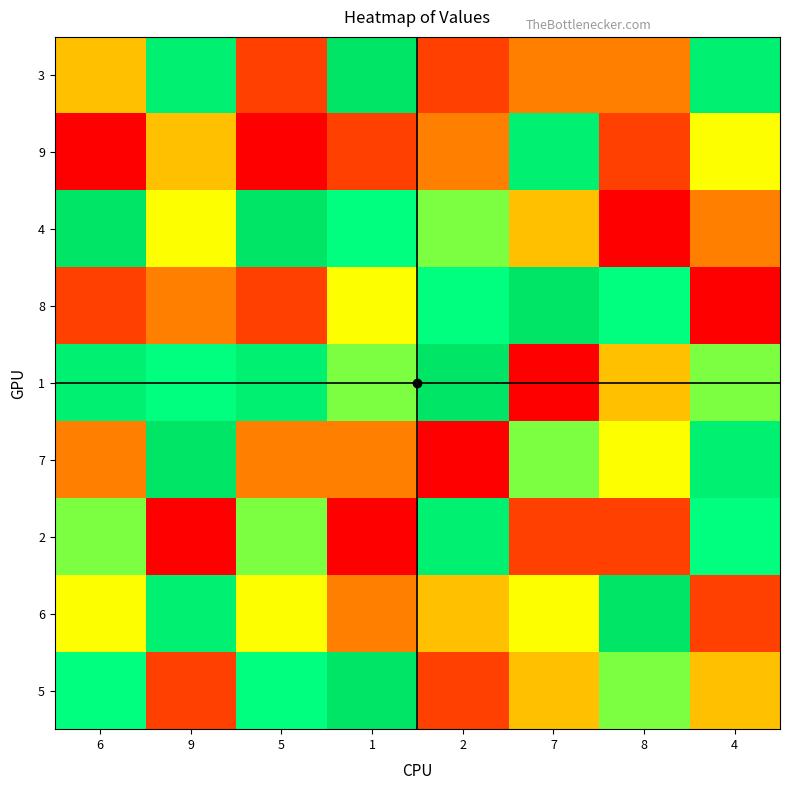

At which category is the sum across all series the highest?

9